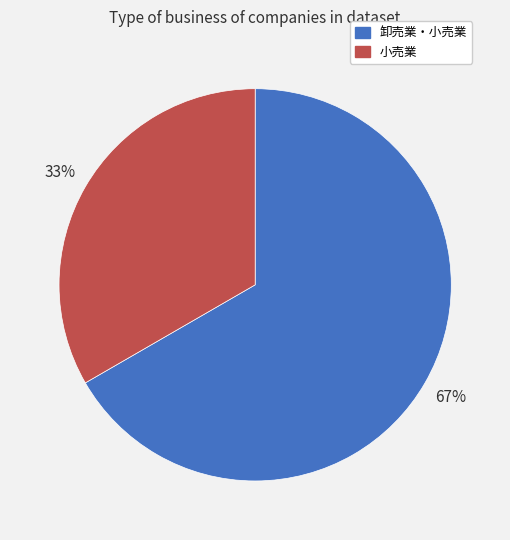

Count the number of slices in the pie.

2